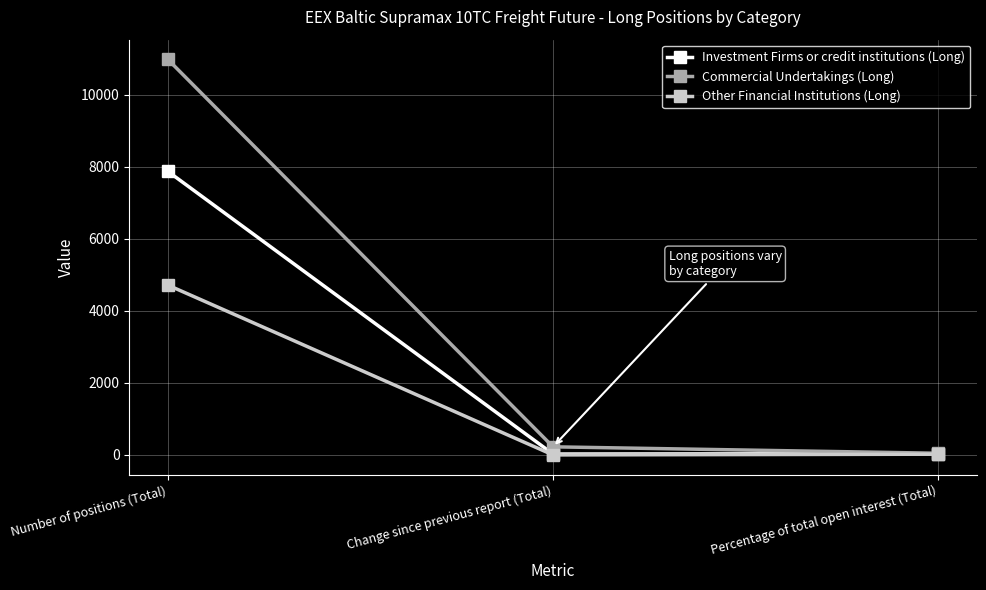

True or false: Other Financial Institutions (Long) has a value of 19.9 at Percentage of total open interest (Total).

True